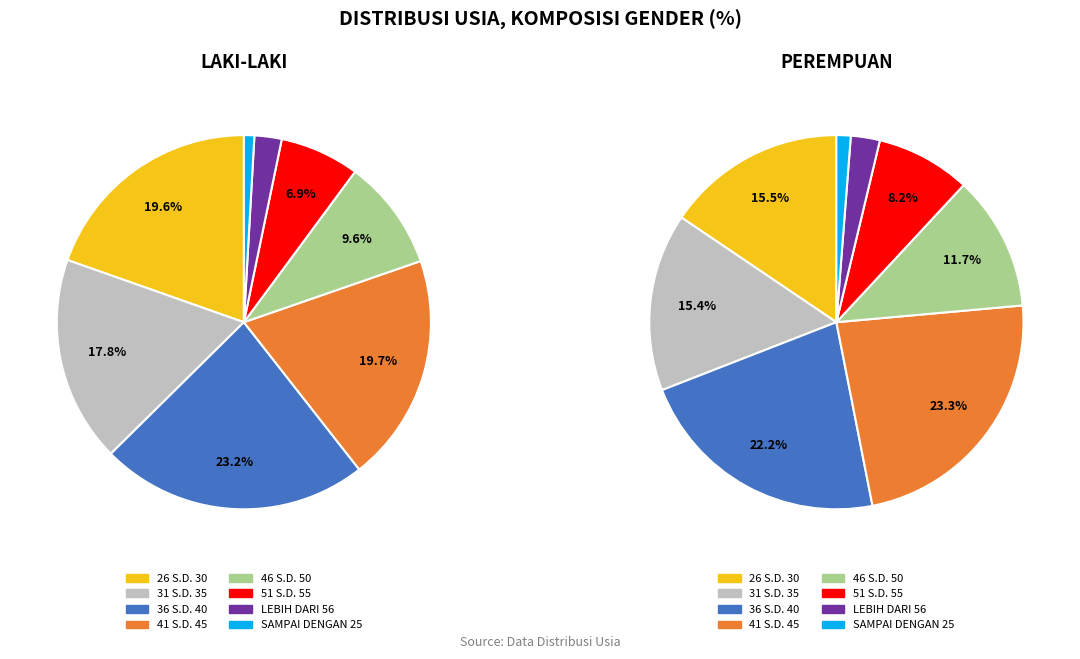

What is the largest slice in the pie chart?

36 S.D. 40